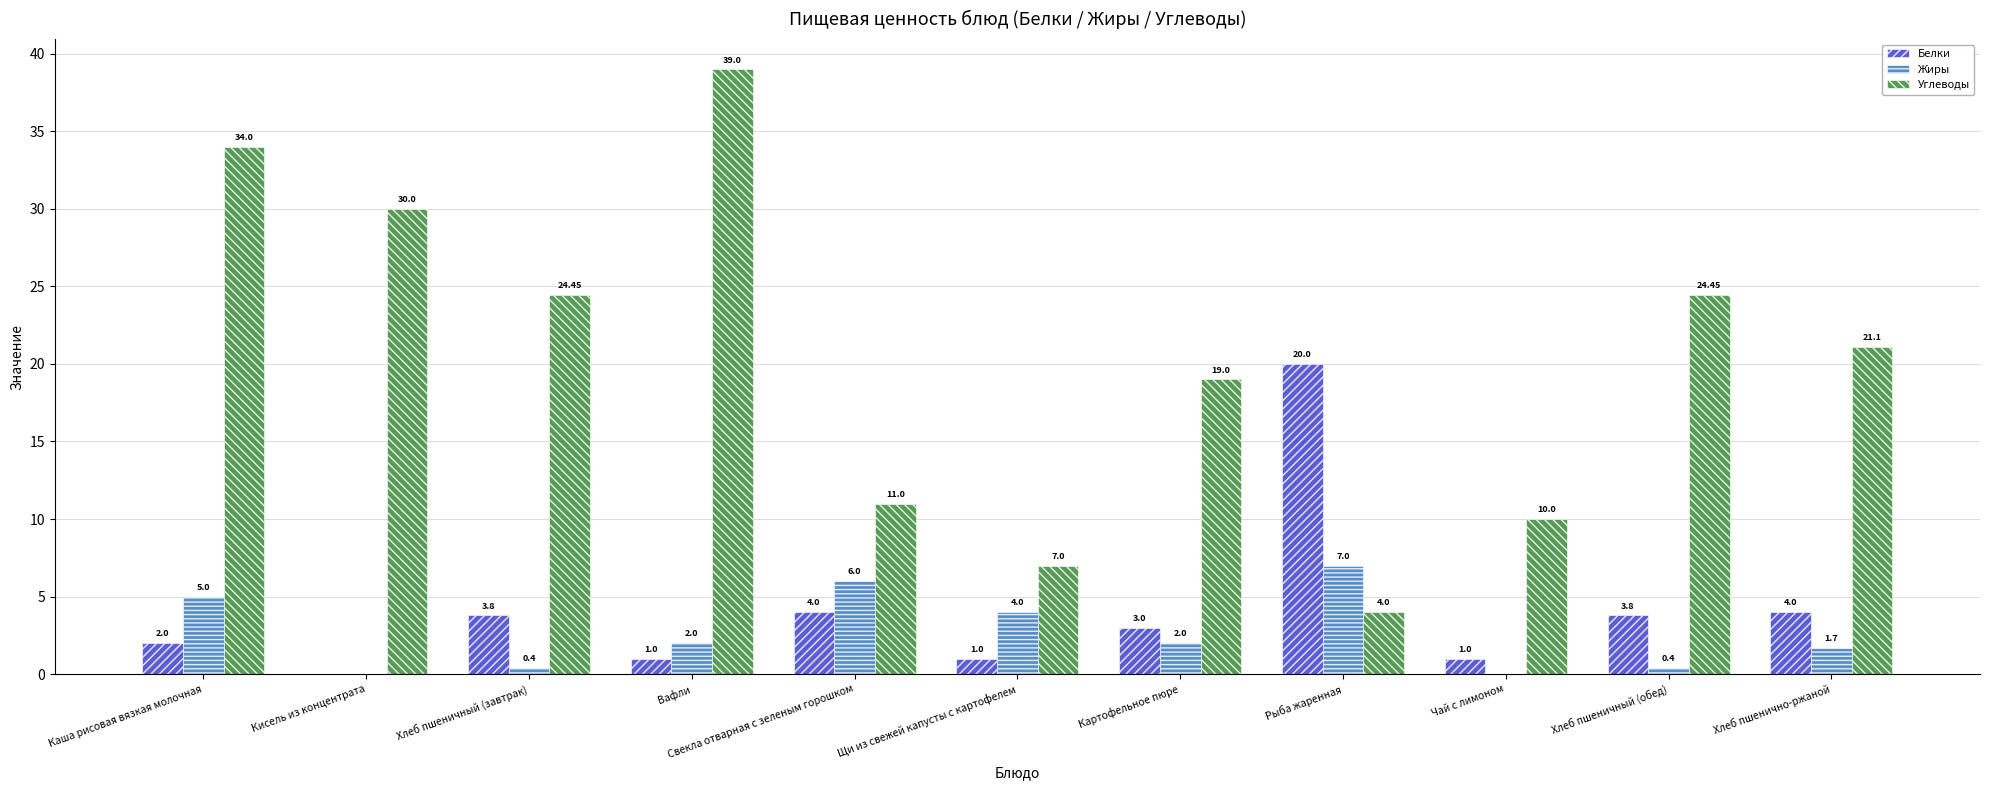

How many distinct data groups are displayed?

3